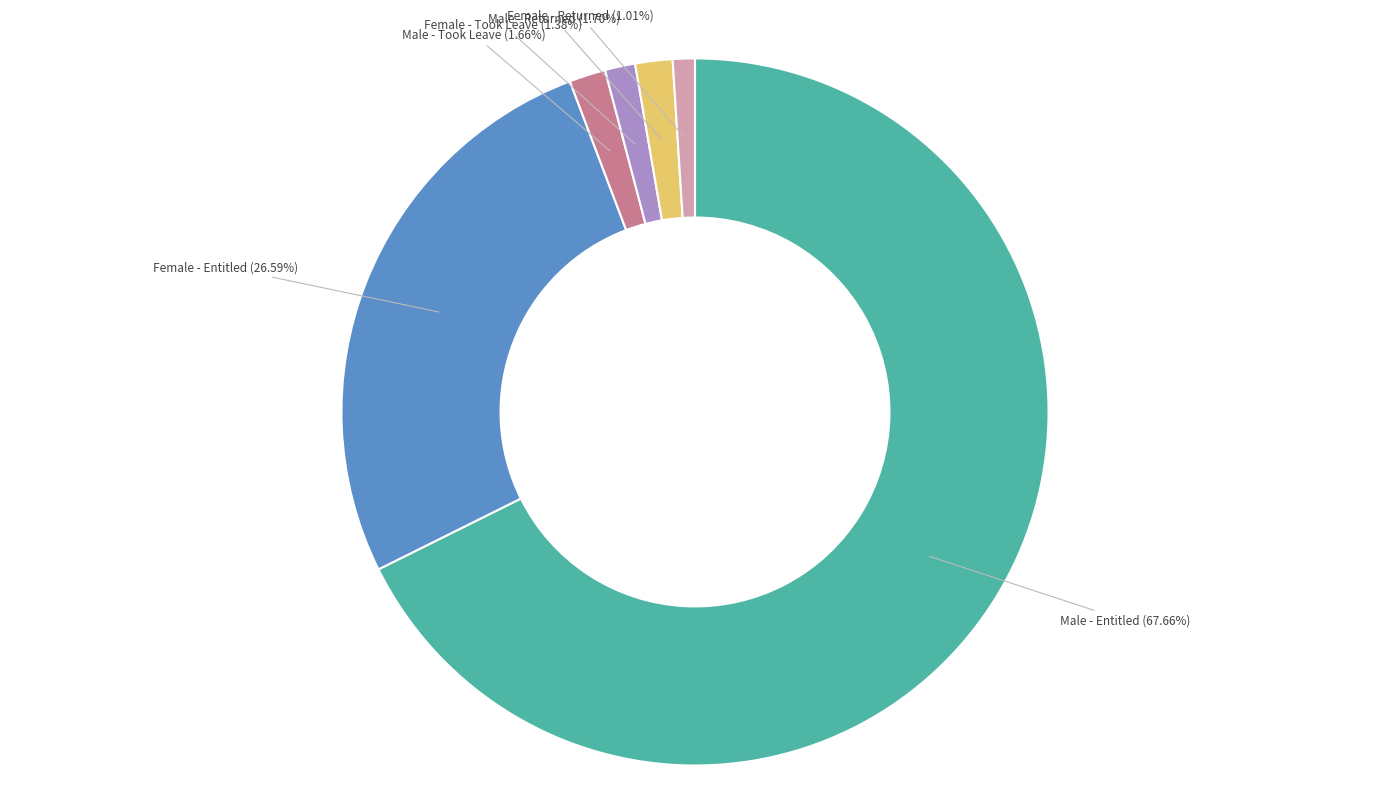

Which category has the biggest portion of the pie?

Male - Entitled